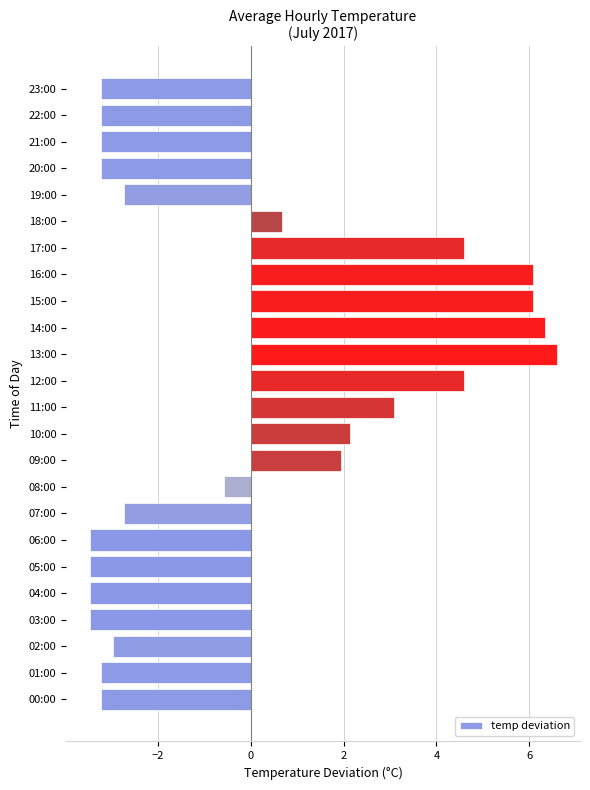

What is the approximate value at 10:00?

2.1